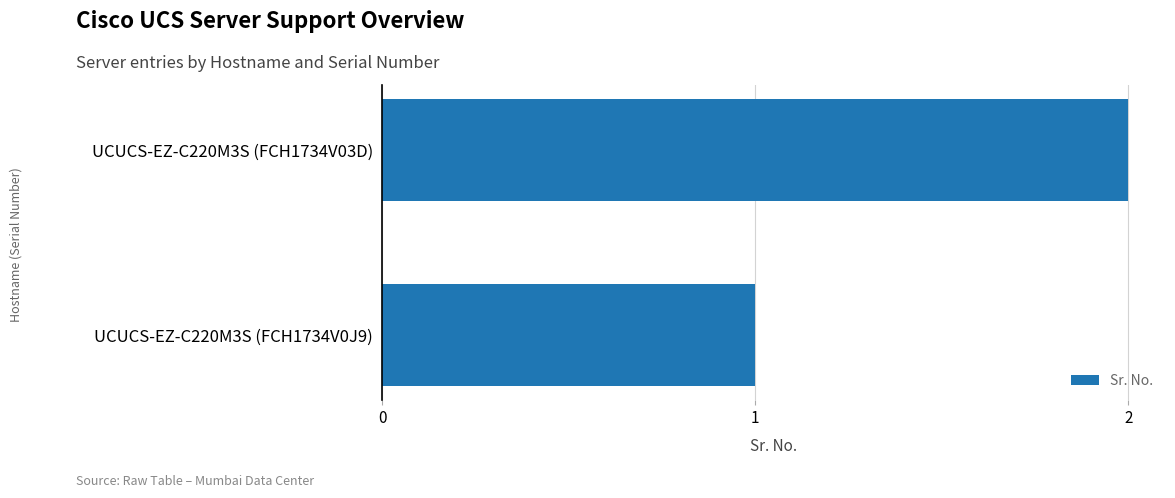

What is the sum of the values at UCUCS-EZ-C220M3S (FCH1734V03D) and UCUCS-EZ-C220M3S (FCH1734V0J9)?

3